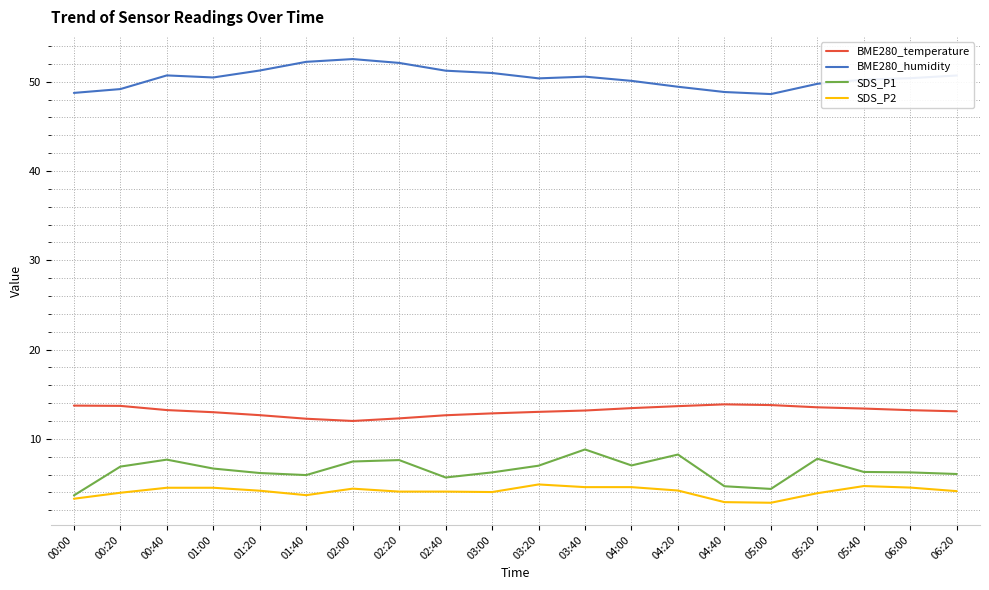

True or false: BME280_humidity has a value of 48.8 at 00:00.

True